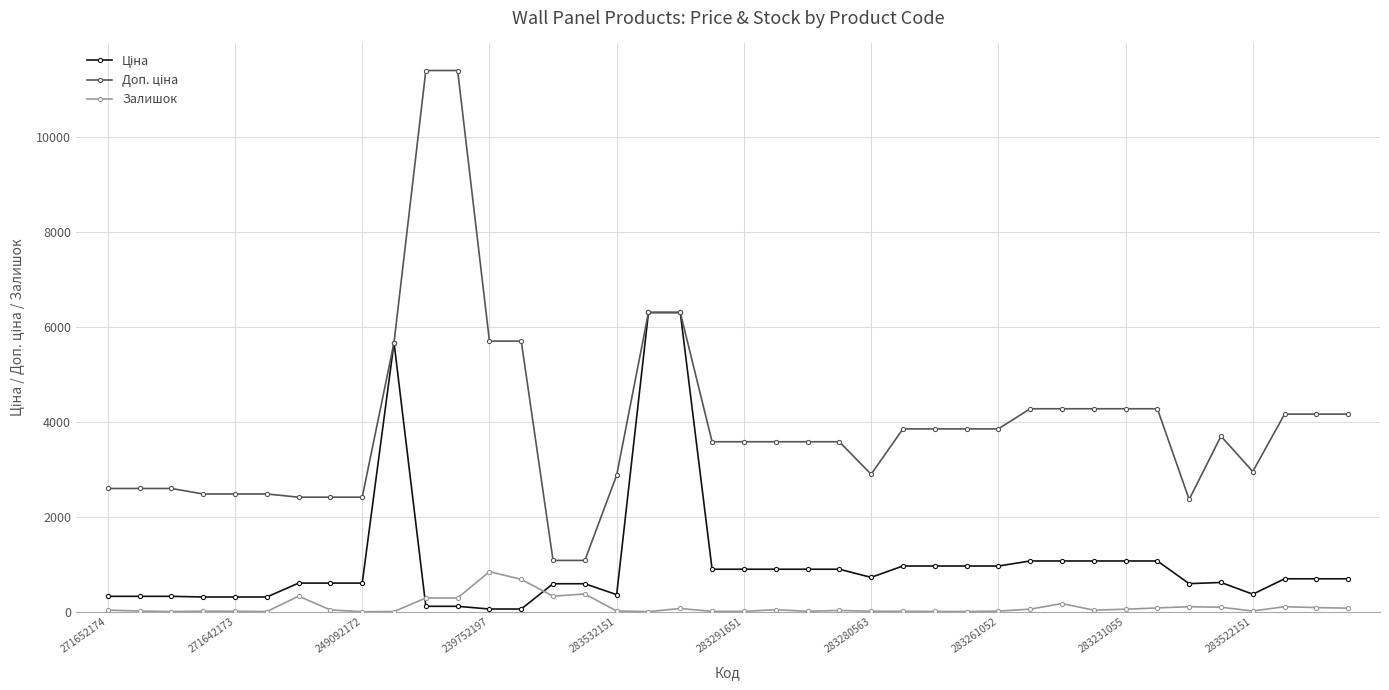

At how many categories does at least one series exceed 5241?

7